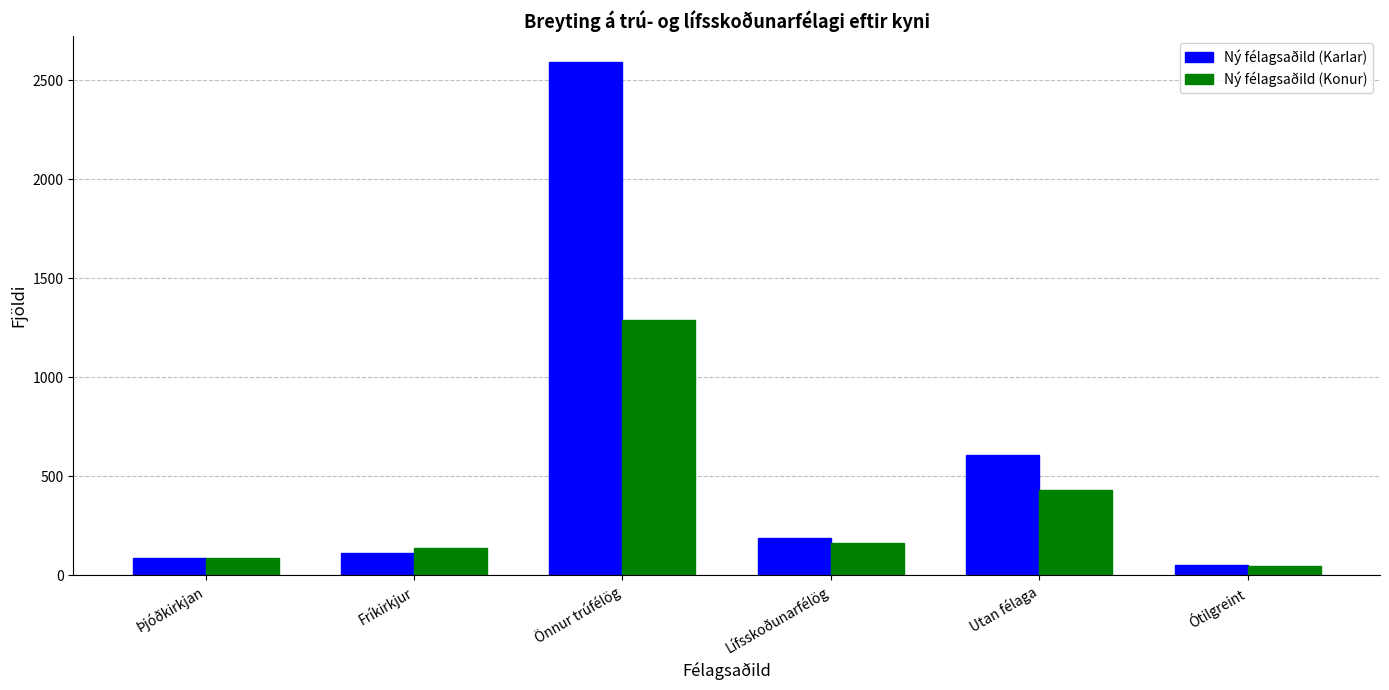

At which category is the sum across all series the highest?

Önnur trúfélög